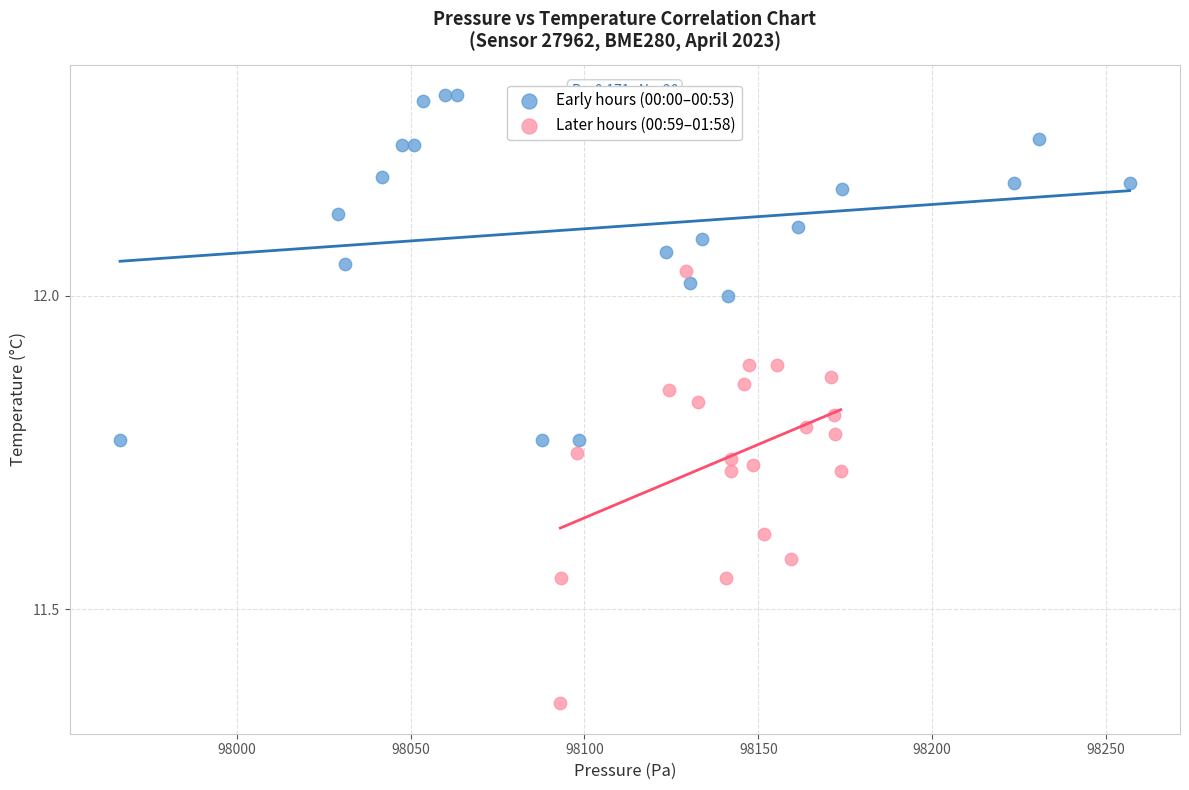

What are all the series names shown in the legend?

Early hours (00:00–00:53), Later hours (00:59–01:58)